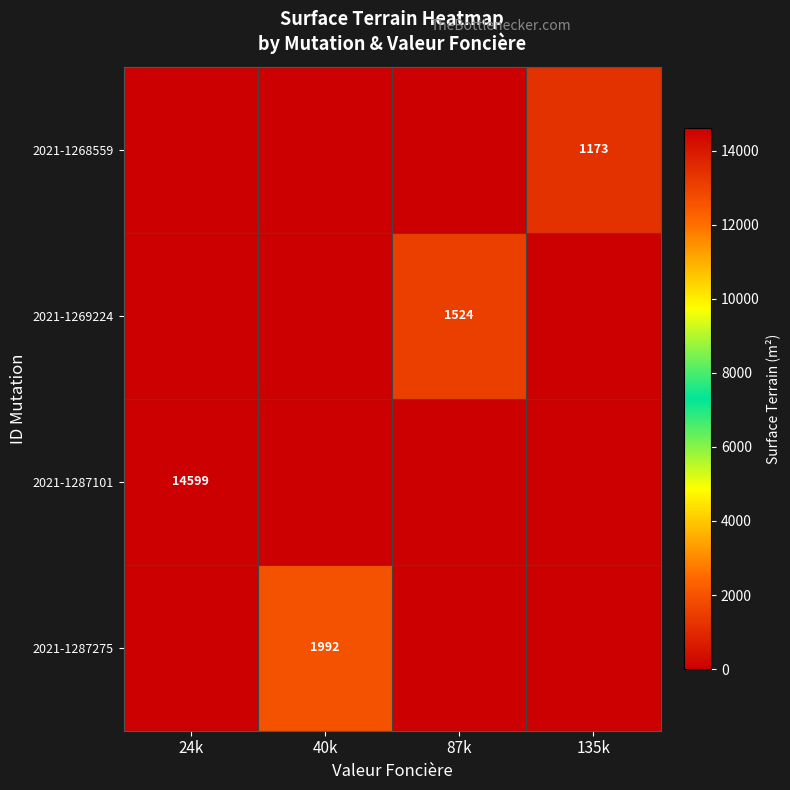

The 2021-1269224 series shows 2462 at 87k. True or false?

False